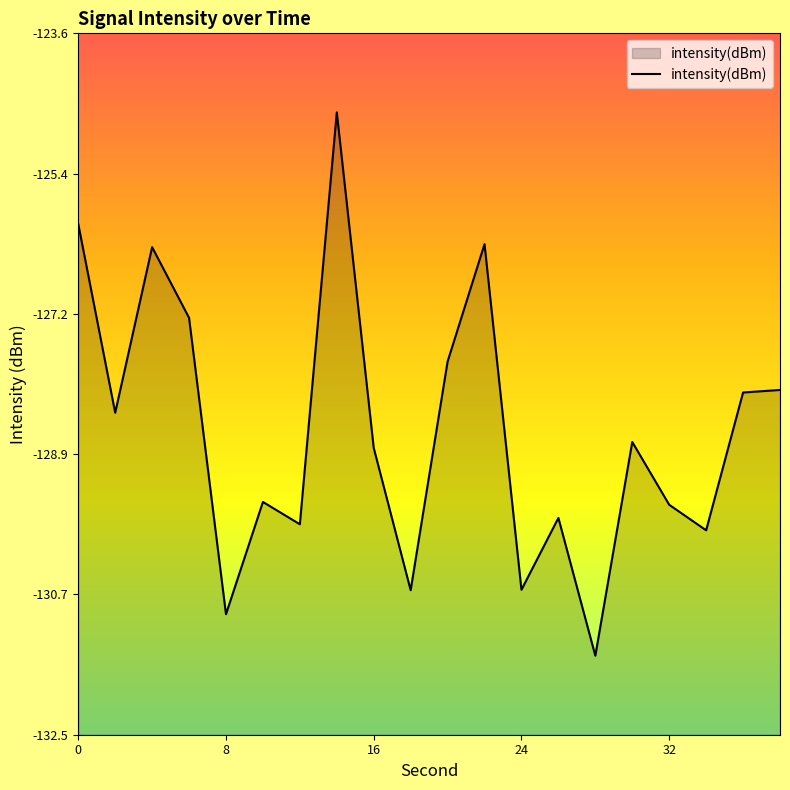

What is the maximum value shown in the chart?

-124.6